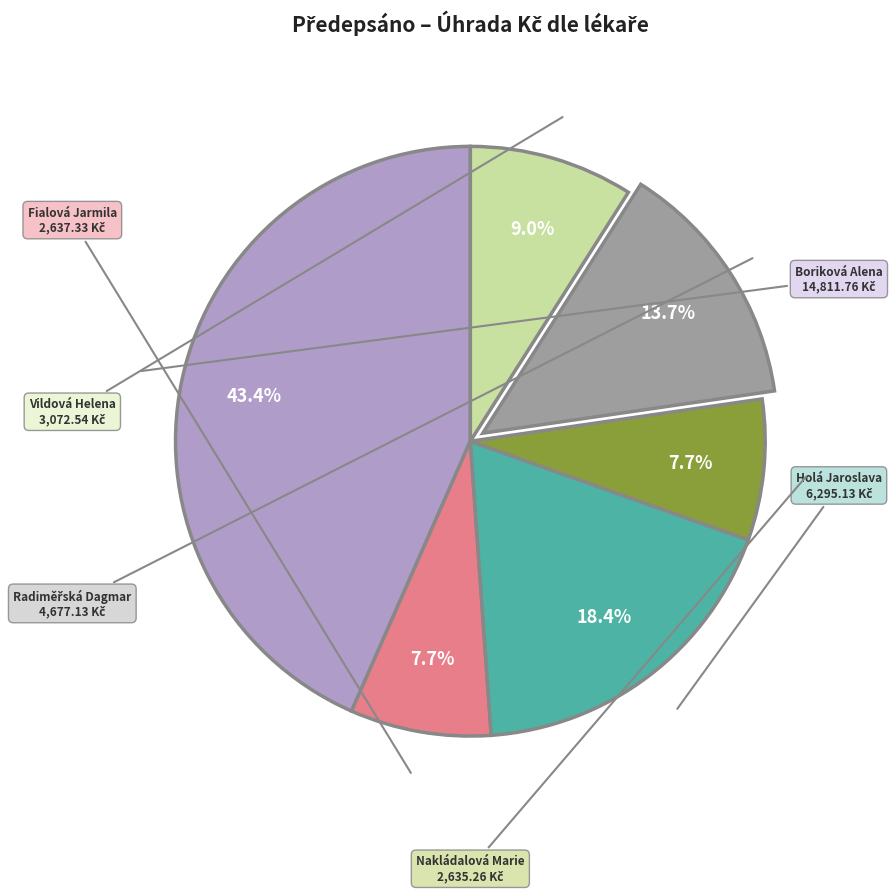

Is there a majority slice in this chart?

No